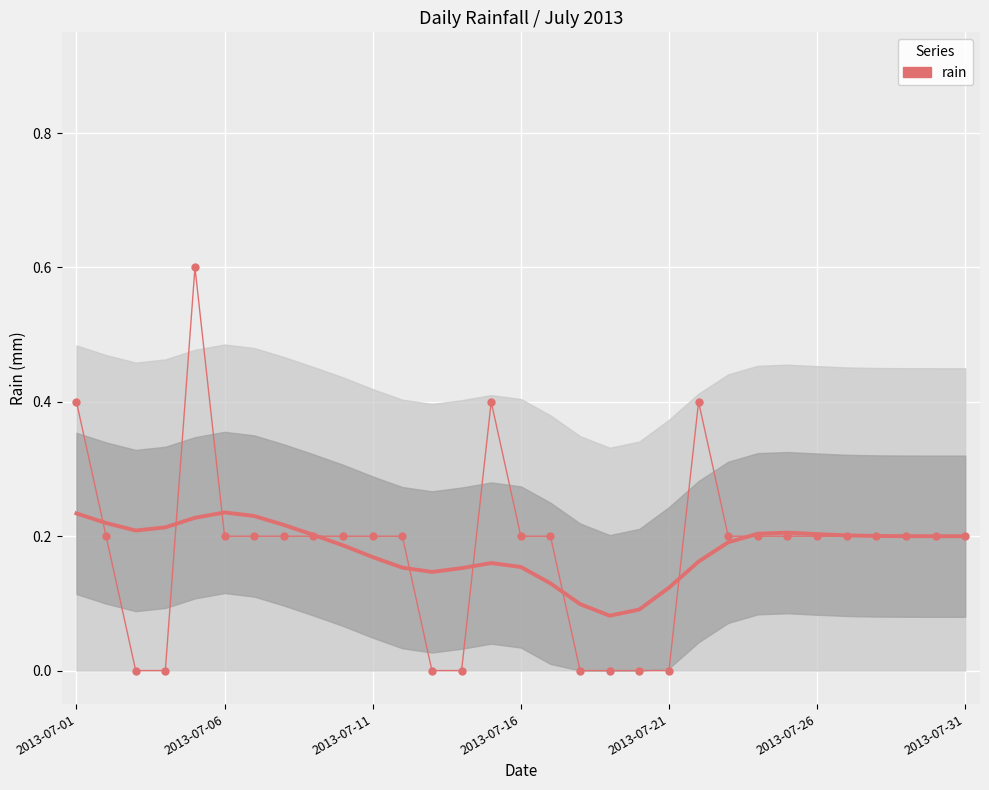

True or false: the data has more than 0 interior local peaks.

True